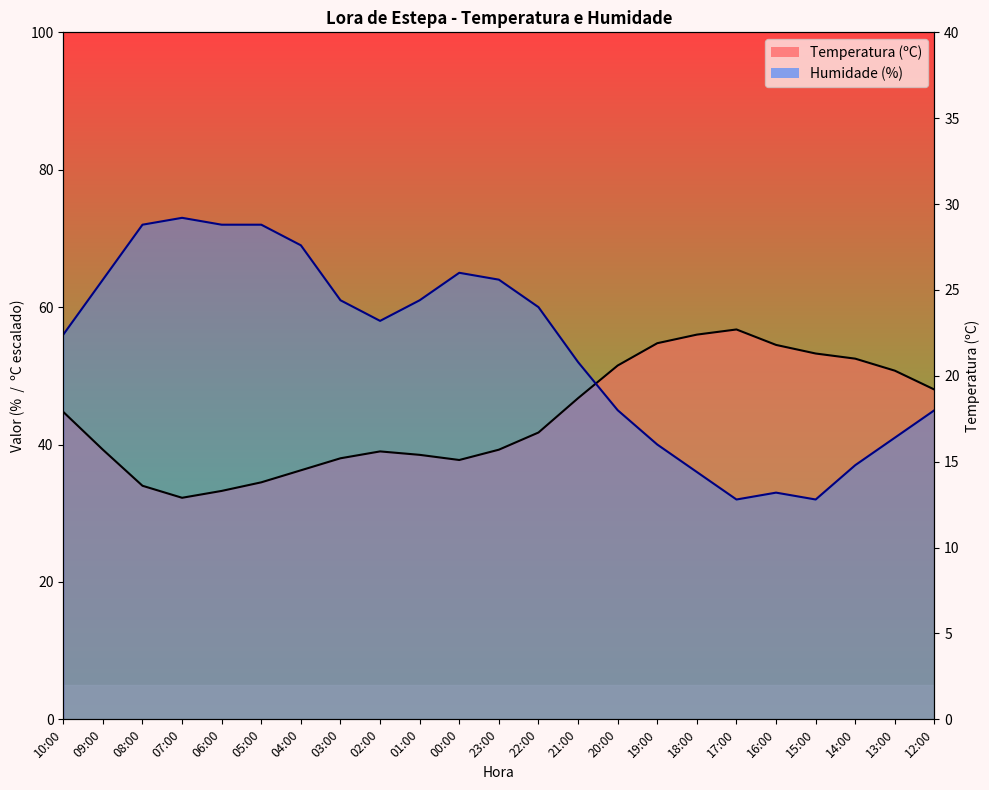

Reading left to right, extract all data points from this chart.

Temperatura (ºC): 44.7	39.2	34.0	32.2	33.2	34.5	36.2	38.0	39.0	38.5	37.8	39.2	41.8	46.8	51.5	54.8	56.0	56.8	54.5	53.2	52.5	50.8	48.0
Humidade (%): 56.0	64.0	72.0	73.0	72.0	72.0	69.0	61.0	58.0	61.0	65.0	64.0	60.0	52.0	45.0	40.0	36.0	32.0	33.0	32.0	37.0	41.0	45.0